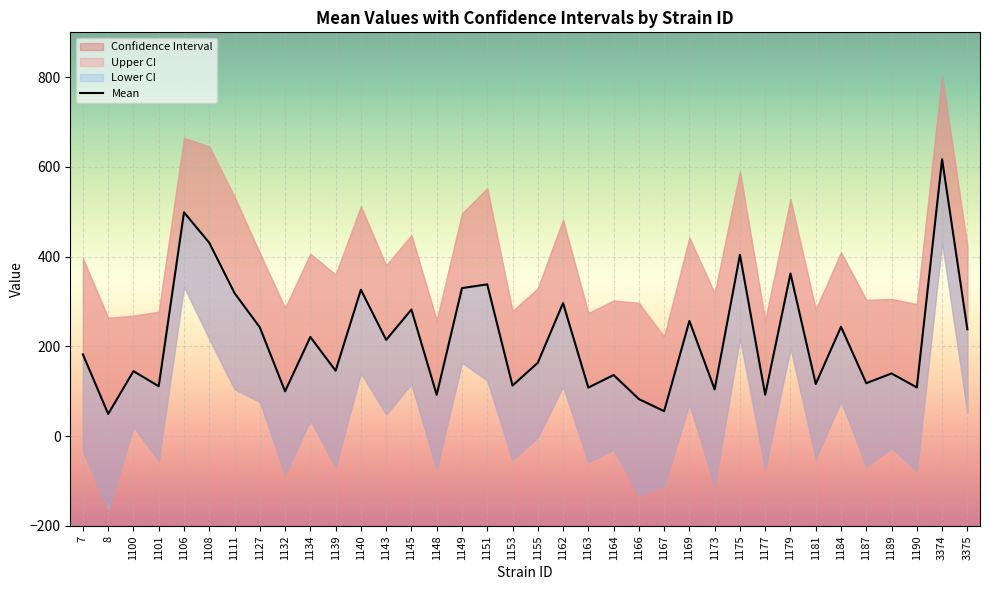

What is the value of the 3rd point from the left?

145.0